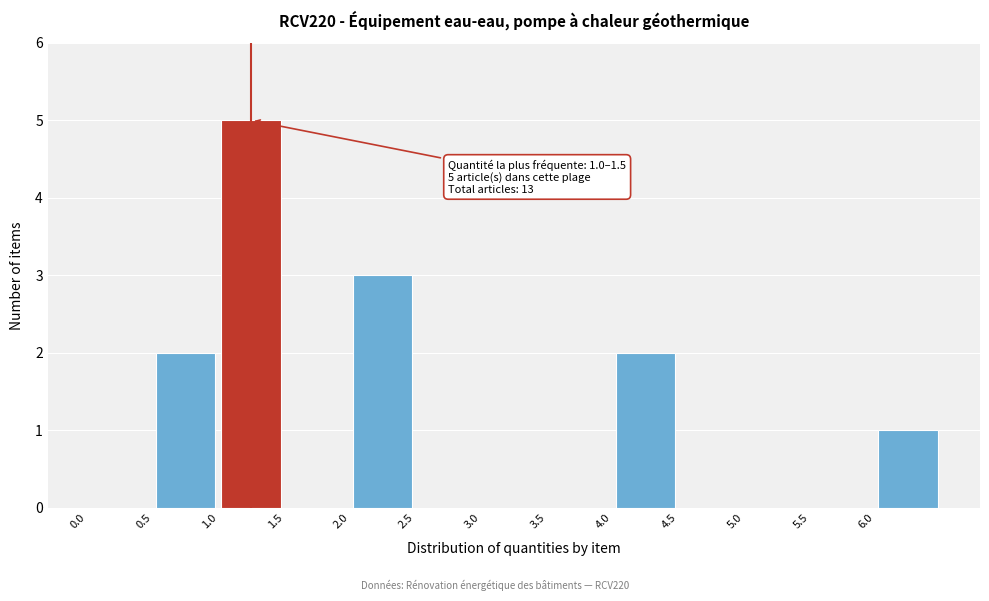

Which range on the x-axis has the tallest bar?

1.0 to 1.5